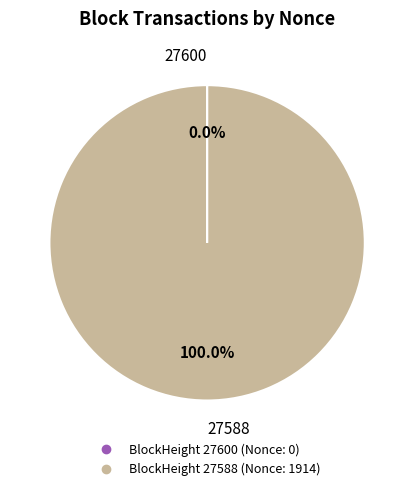

Is there a majority slice in this chart?

Yes